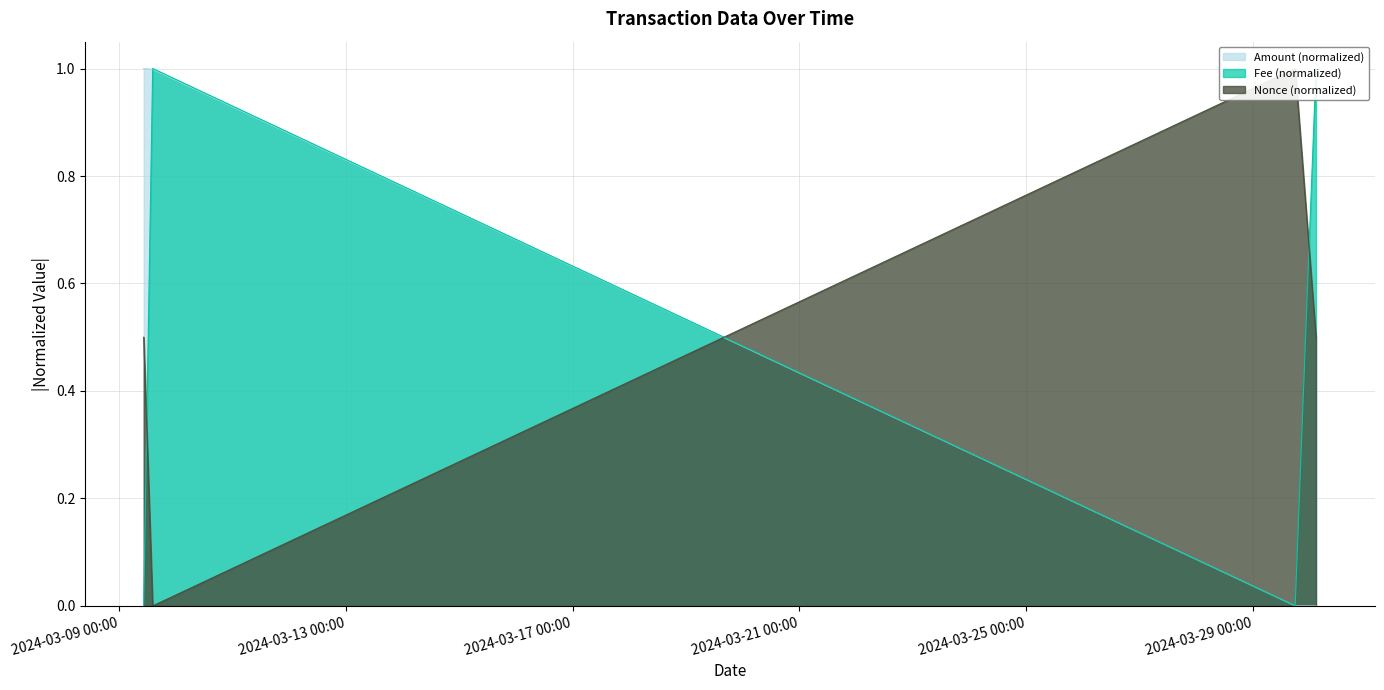

Reading right to left, list all the values displayed in this chart.

Amount: 2024-03-30 02:42:00=0.0	2024-03-29 17:54:00=0.0	2024-03-09 14:12:00=1.0	2024-03-09 10:24:00=1.0
Fee: 2024-03-30 02:42:00=1.0	2024-03-29 17:54:00=0.0	2024-03-09 14:12:00=1.0	2024-03-09 10:24:00=0.0
Nonce: 2024-03-30 02:42:00=0.5	2024-03-29 17:54:00=1.0	2024-03-09 14:12:00=0.0	2024-03-09 10:24:00=0.5